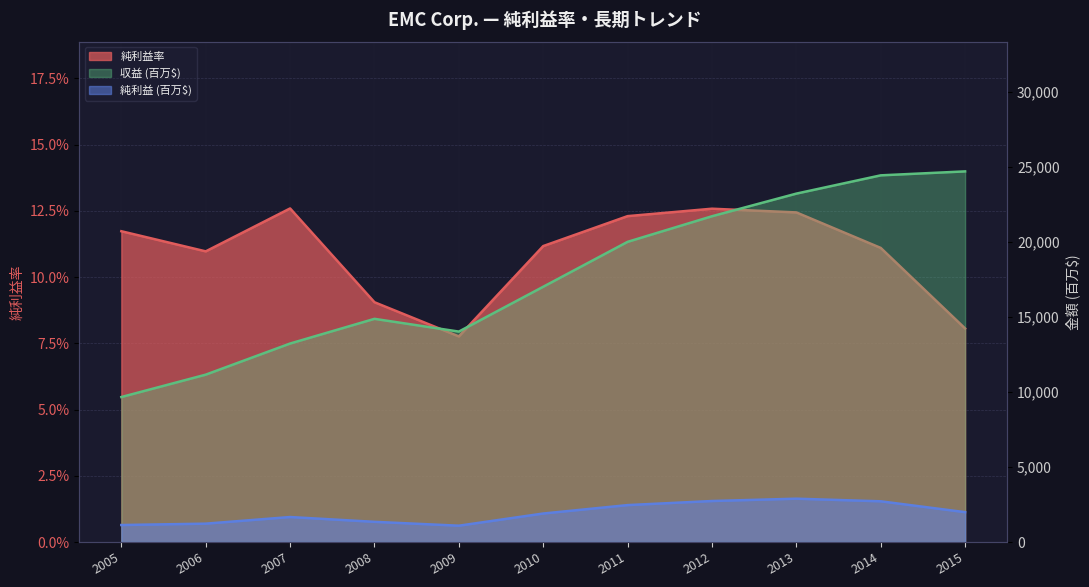

Count the 純利益率 values in the range 0 to 1.

11